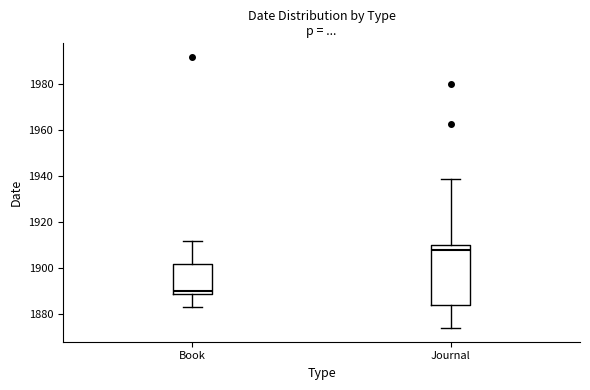

Reading left to right, transcribe this box plot: for each box, give where its median line is, the range the box spans, and where its two whiskers end, as read against the y-axis. The values are not printed on the chart, so give them approximately, as read against the axis.

Book: median 1890 (just above the box's lower edge), box 1890 to 1902, whiskers 1884 to 1912
Journal: median 1908, box 1884 to 1910, whiskers 1874 to 1940